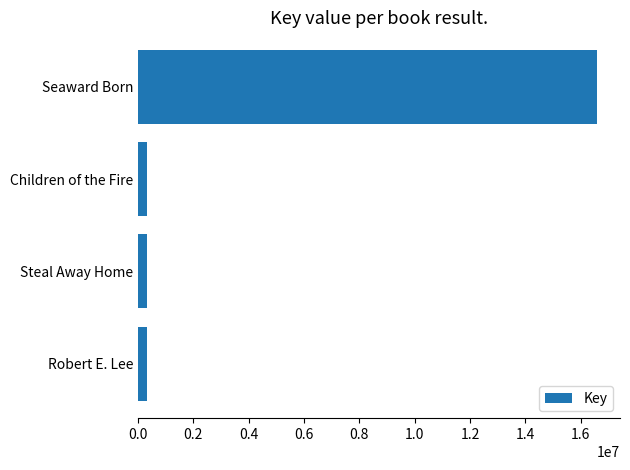

What value does the data have at Seaward Born?

16593514